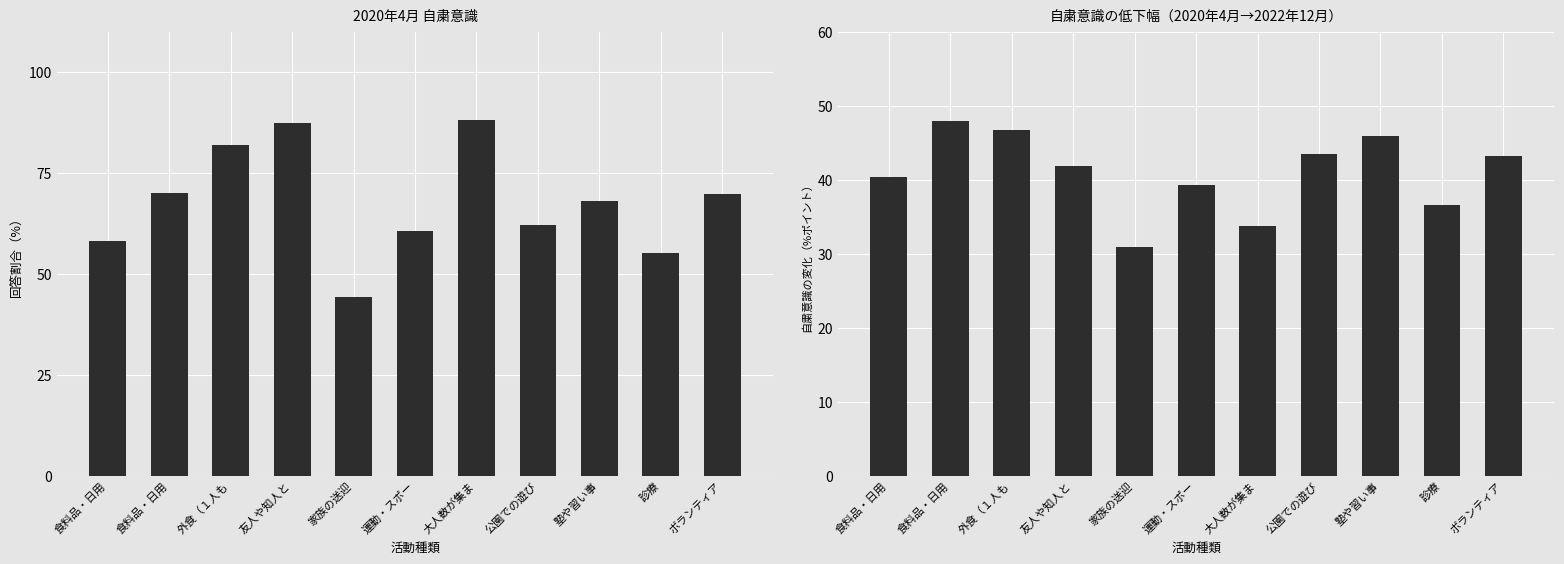

Is the value of 2020年4月 vs 2022年12月 差分 at 外食（１人も greater than the value of 2020年4月 at ボランティア?

No